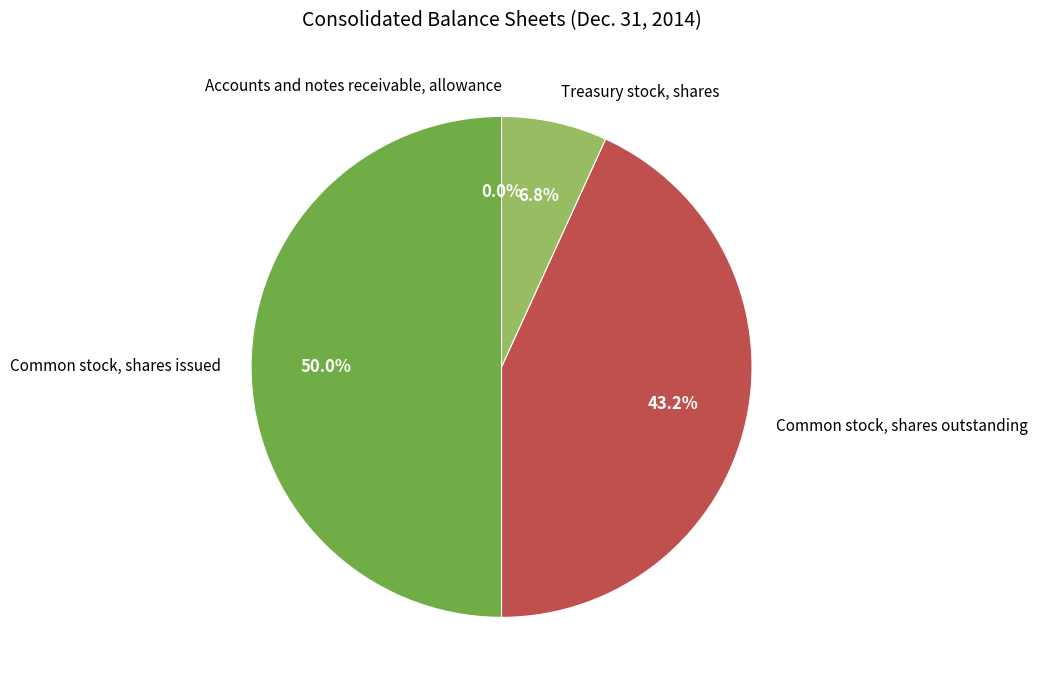

How much of the chart is everything except Common stock, shares issued?

50.0%